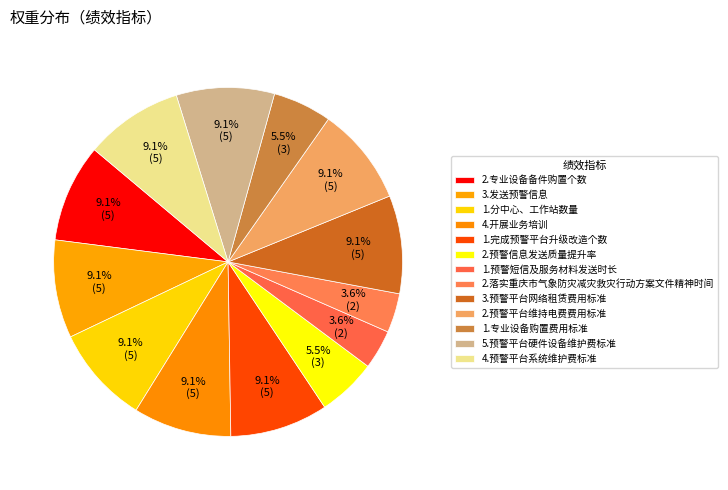

True or false: 2.专业设备备件购置个数 accounts for 9% of the total.

True